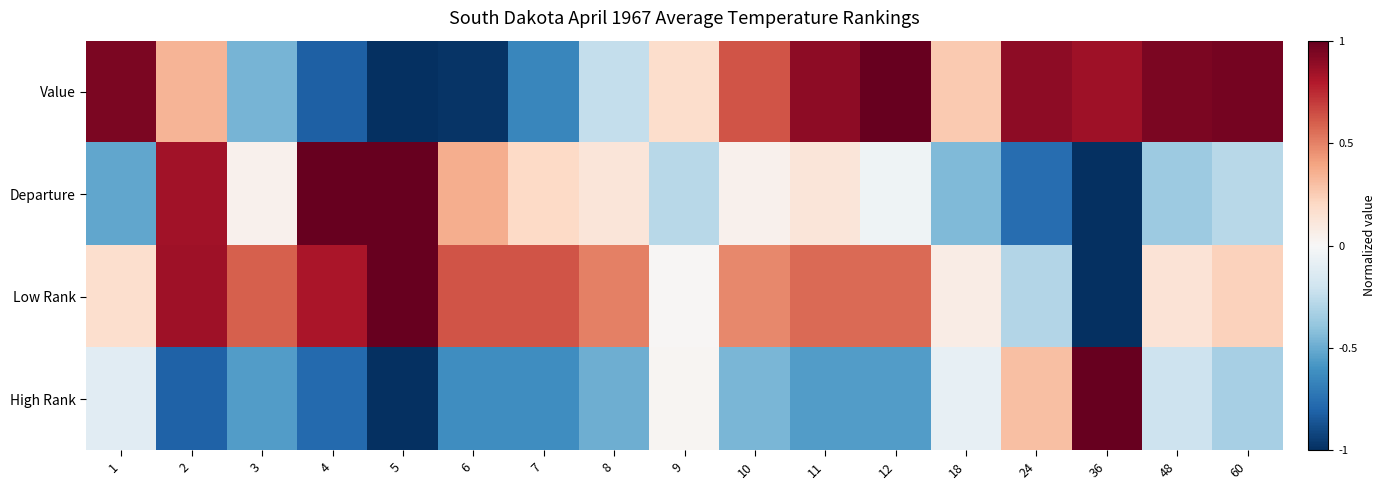

Between 11 and 7, which is larger?

11